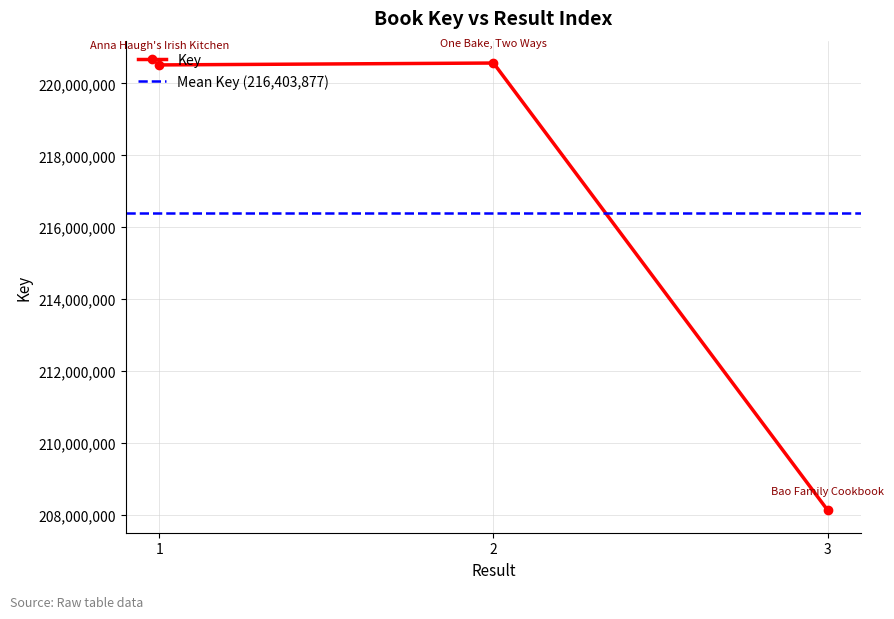

Is it true that the value at 3 is 208126412?

True